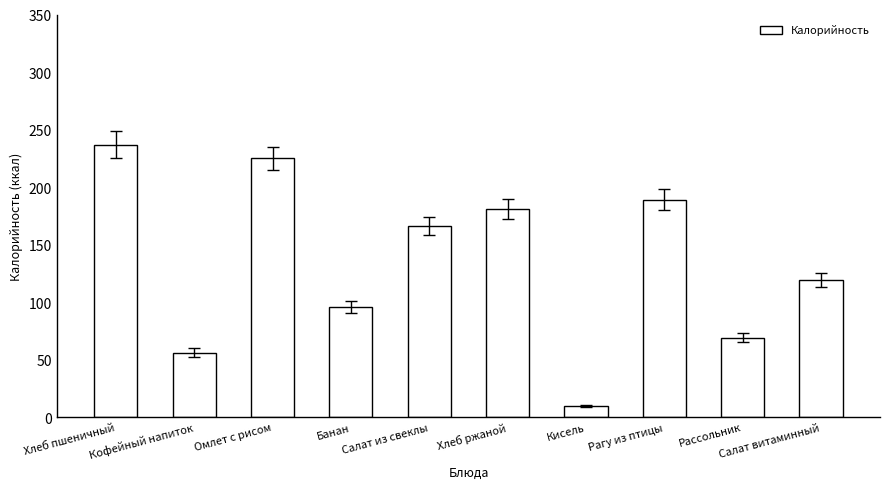

What is the sum of the values at Хлеб пшеничный and Салат из свеклы?

403